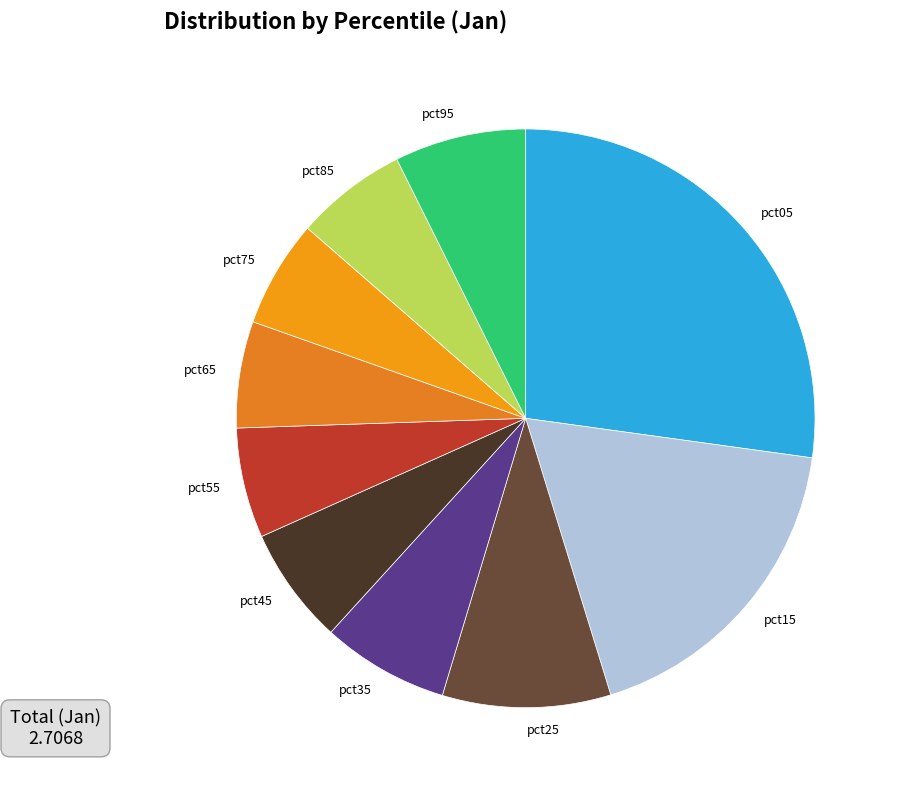

How many segments does this pie chart have?

10